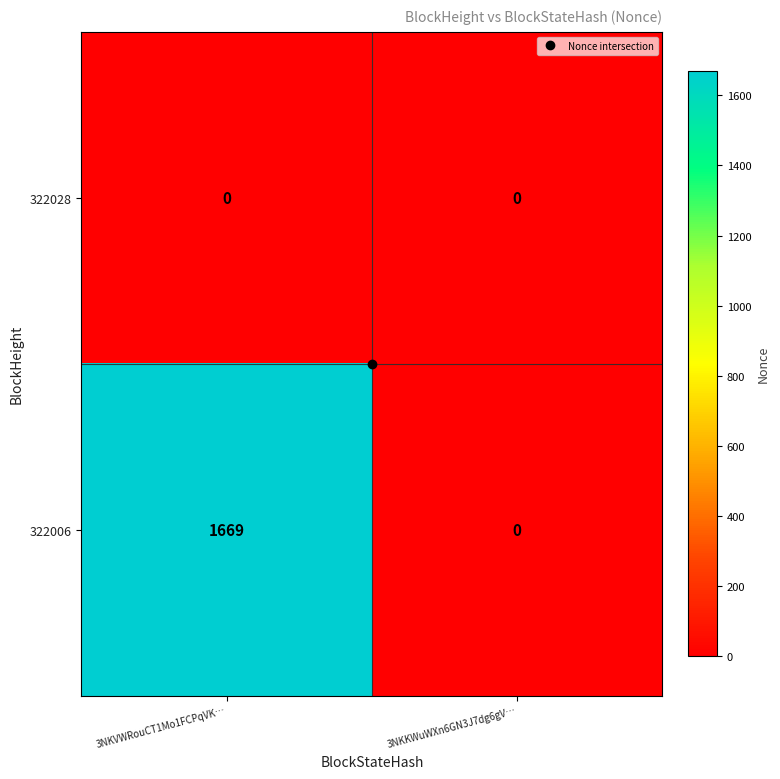

What is the sum of all 322006 values?

1669